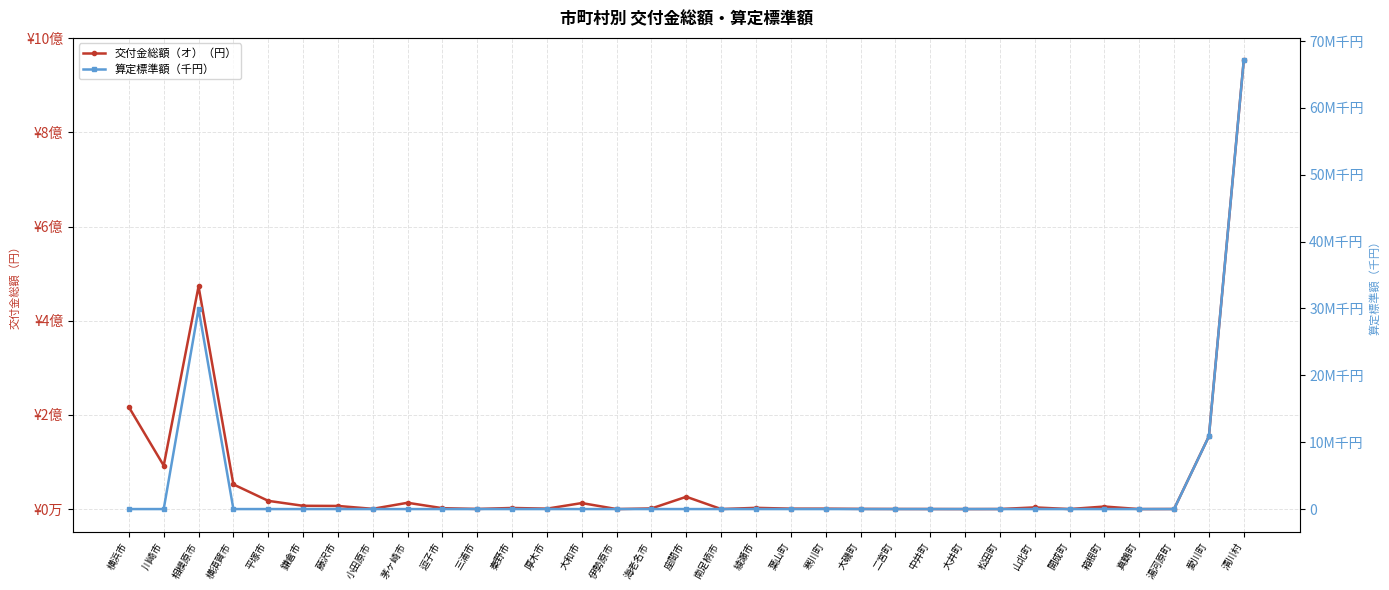

What is the sum of the 交付金総額（オ）（円） values at 大和市 and 逗子市?

14636900